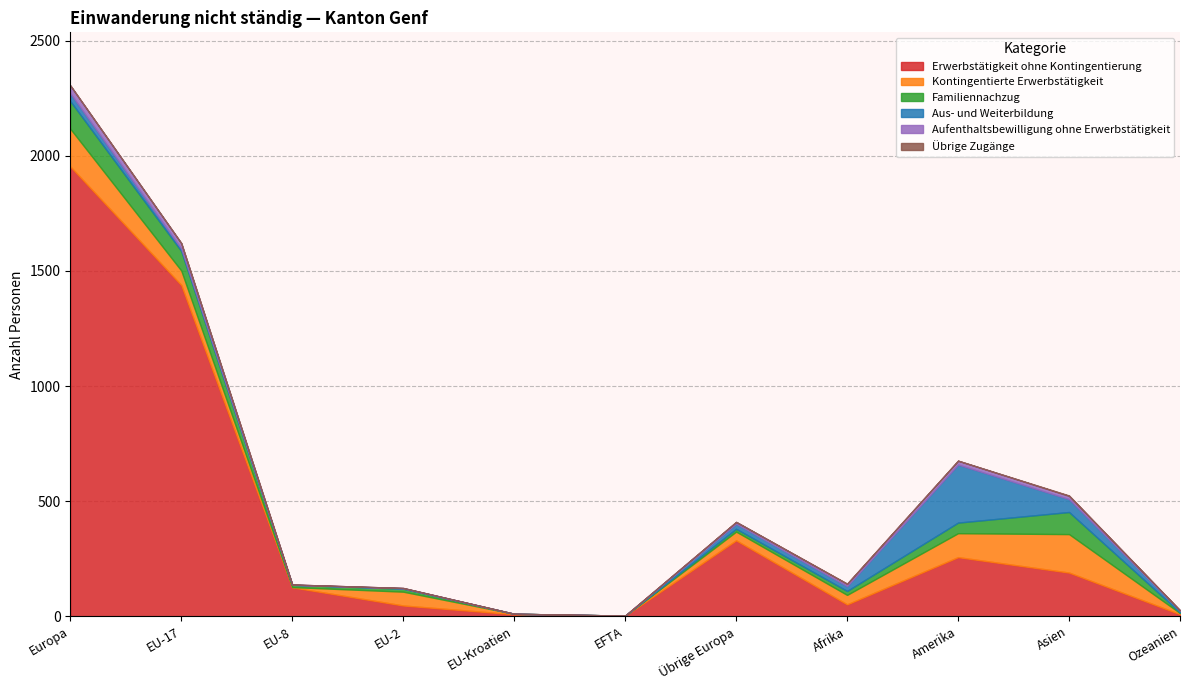

Which series changed the most between EU-2 and EU-Kroatien?

Kontingentierte Erwerbstätigkeit